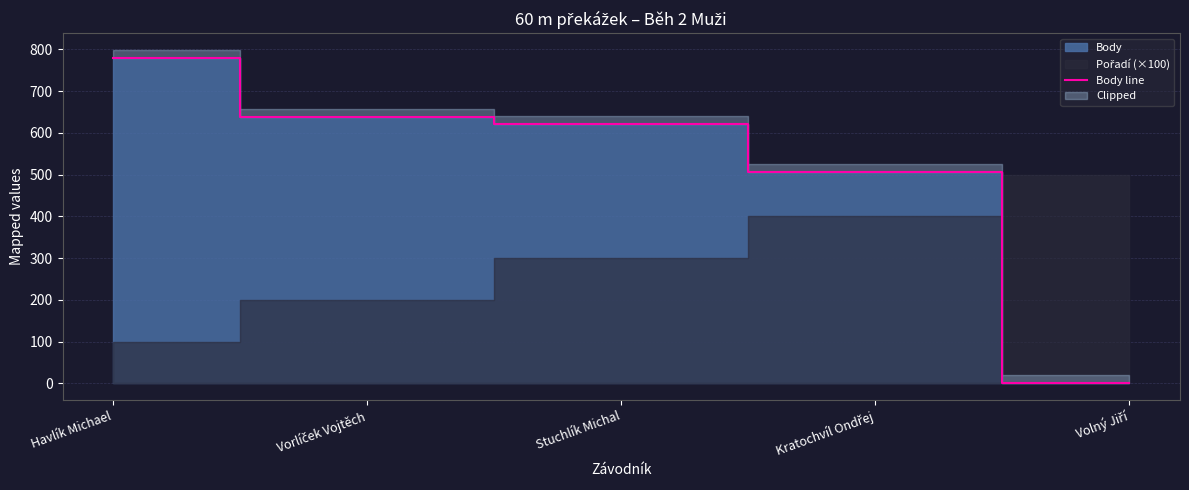

Reading left to right, list all the values displayed in this chart.

779	637	621	506	0